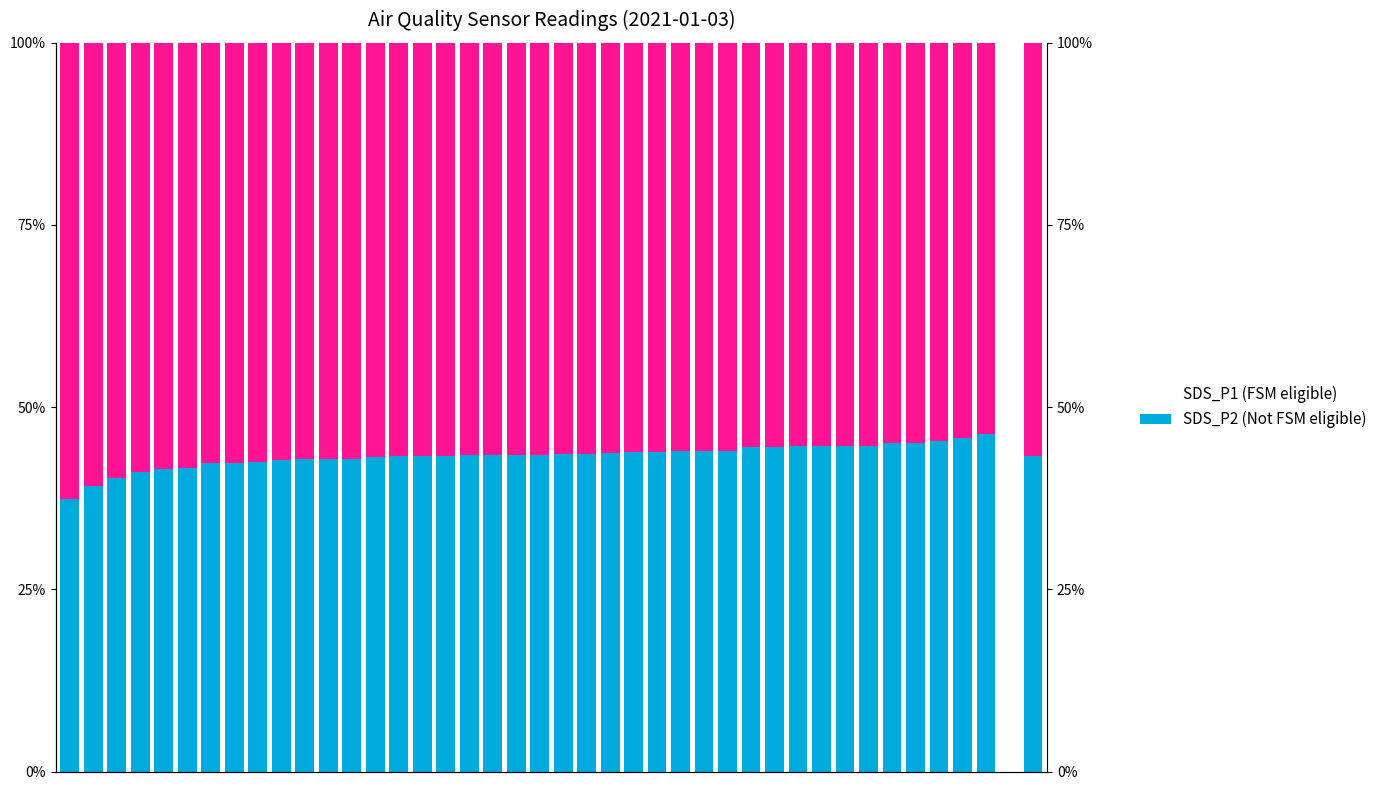

Between 6 and 32, which series saw the biggest shift?

SDS_P2 (Not FSM eligible)